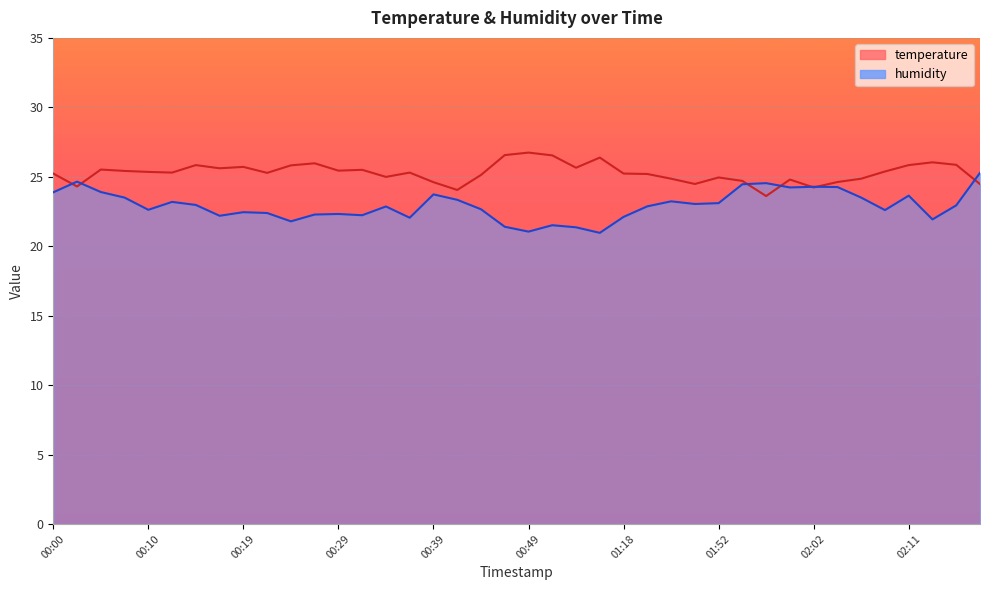

Reading right to left, what are all the values shown in this chart?

temperature: 24.5	25.9	26.0	25.8	25.4	24.9	24.6	24.2	24.8	23.6	24.7	24.9	24.5	24.9	25.2	25.2	26.4	25.6	26.5	26.7	26.6	25.1	24.1	24.6	25.3	25.0	25.5	25.4	26.0	25.8	25.3	25.7	25.6	25.8	25.3	25.4	25.4	25.5	24.3	25.2
humidity: 25.3	22.9	21.9	23.6	22.6	23.5	24.3	24.3	24.2	24.5	24.5	23.1	23.0	23.2	22.9	22.1	21.0	21.4	21.5	21.1	21.4	22.7	23.3	23.7	22.1	22.9	22.2	22.3	22.3	21.8	22.4	22.4	22.2	23.0	23.2	22.6	23.5	23.9	24.6	23.9